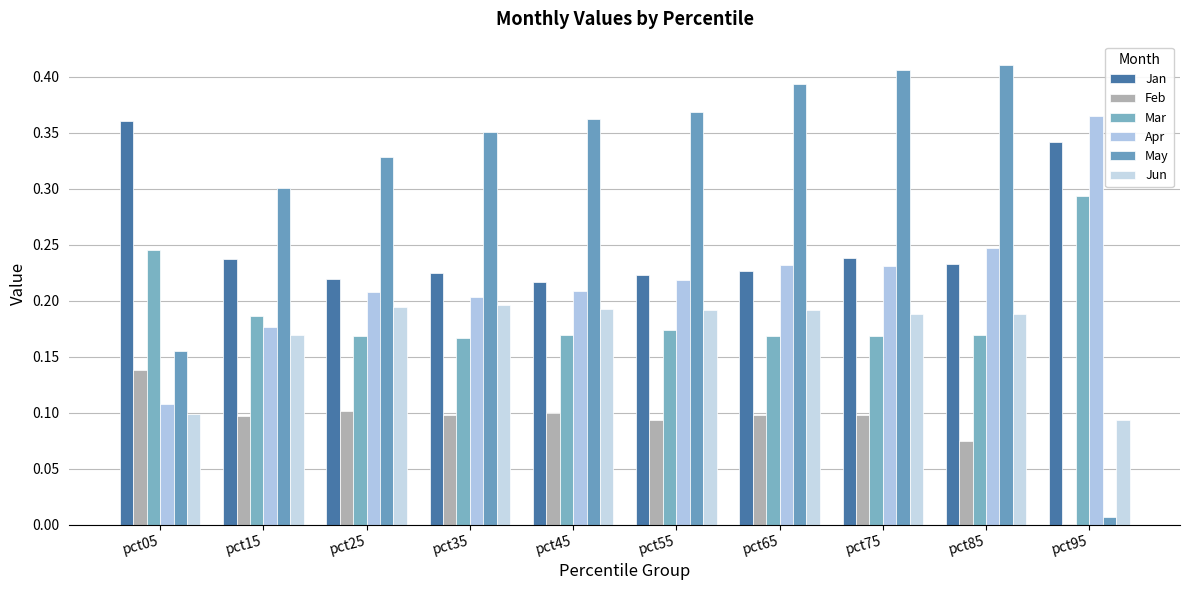

Does the chart contain stacked bars?

No